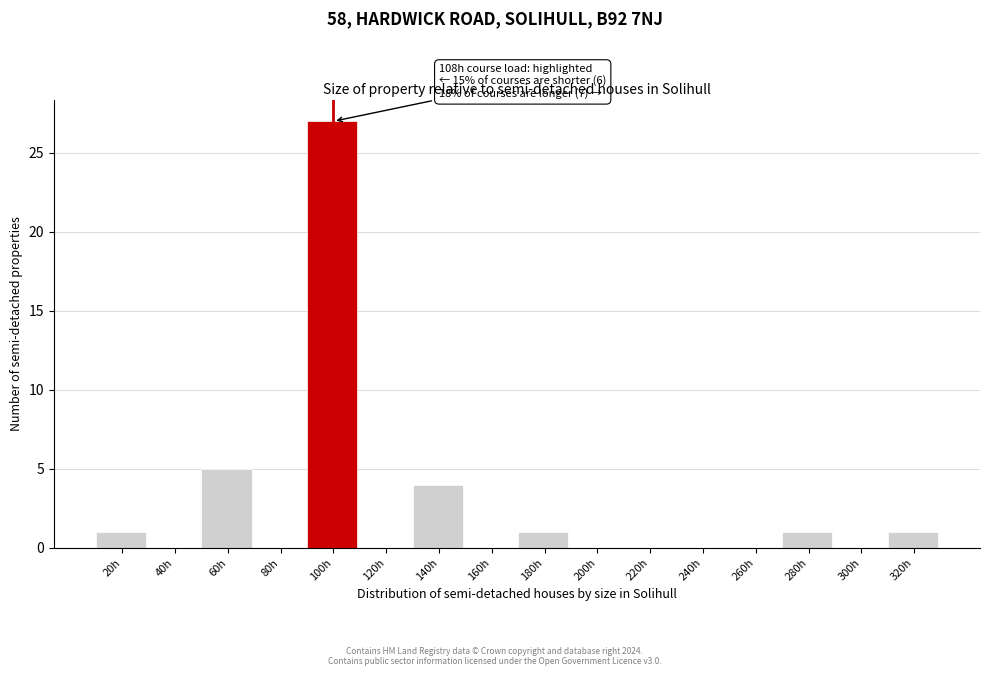

Reading left to right, what are all the values shown in this chart?

20h=1	40h=0	60h=5	80h=0	100h=27	120h=0	140h=4	160h=0	180h=1	200h=0	220h=0	240h=0	260h=0	280h=1	300h=0	320h=1